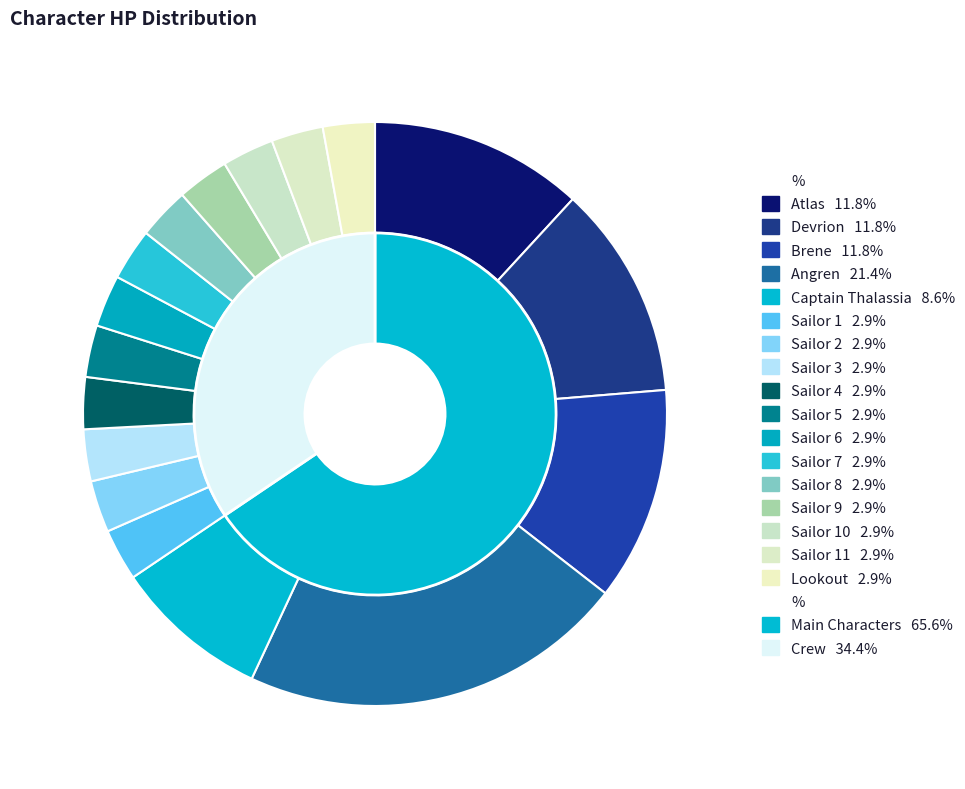

To the nearest percent, what is the combined percentage of Sailor 7 and Brene?

15%